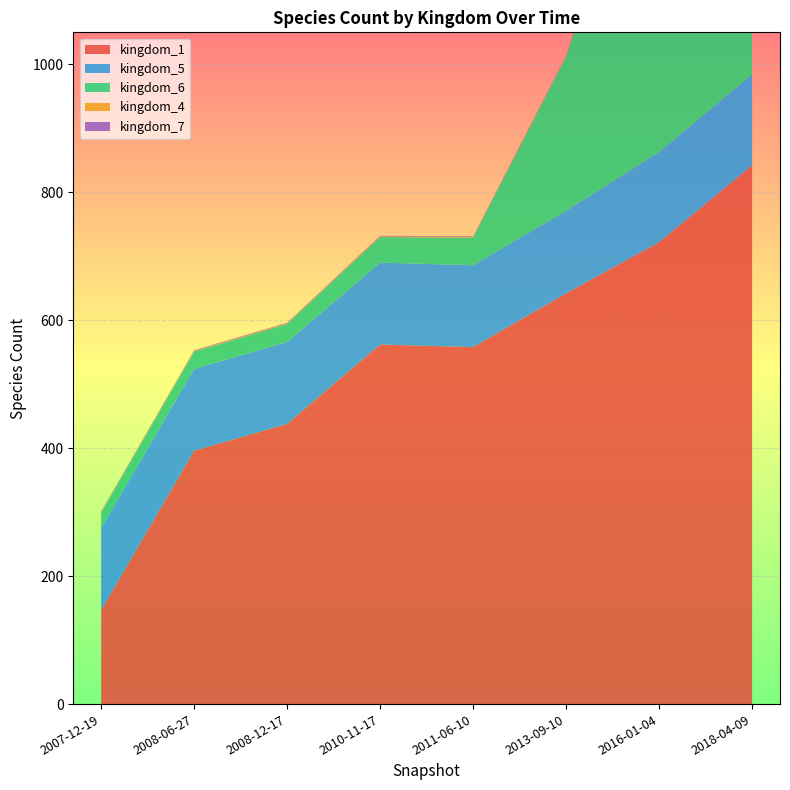

Reading left to right, list all the values displayed in this chart.

kingdom_1: 2007-12-19=147	2008-06-27=396	2008-12-17=438	2010-11-17=562	2011-06-10=558	2013-09-10=642	2016-01-04=722	2018-04-09=842
kingdom_5: 2007-12-19=128	2008-06-27=128	2008-12-17=128	2010-11-17=128	2011-06-10=128	2013-09-10=129	2016-01-04=141	2018-04-09=142
kingdom_6: 2007-12-19=24	2008-06-27=27	2008-12-17=28	2010-11-17=40	2011-06-10=43	2013-09-10=241	2016-01-04=591	2018-04-09=641
kingdom_4: 2007-12-19=1	2008-06-27=1	2008-12-17=1	2010-11-17=1	2011-06-10=1	2013-09-10=1	2016-01-04=2	2018-04-09=2
kingdom_7: 2007-12-19=1	2008-06-27=1	2008-12-17=1	2010-11-17=1	2011-06-10=1	2013-09-10=1	2016-01-04=1	2018-04-09=1